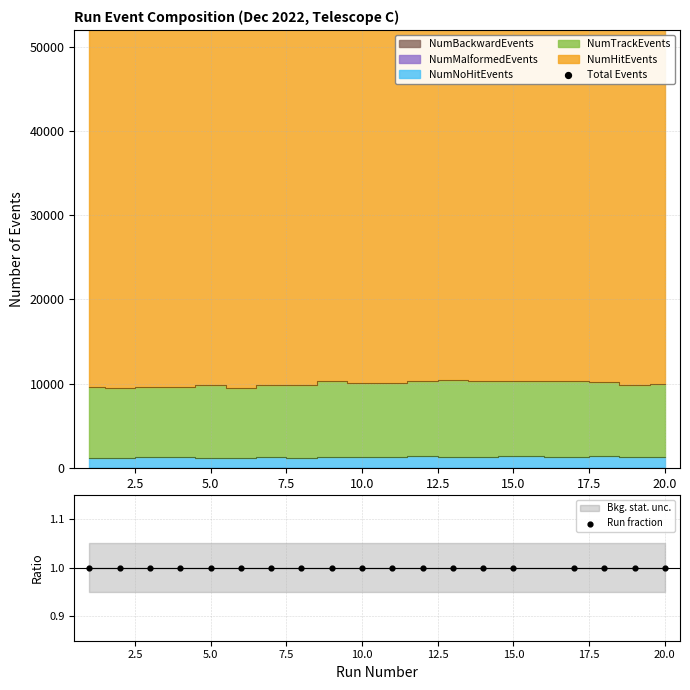

What is the total value across all series at 2.5?

52894